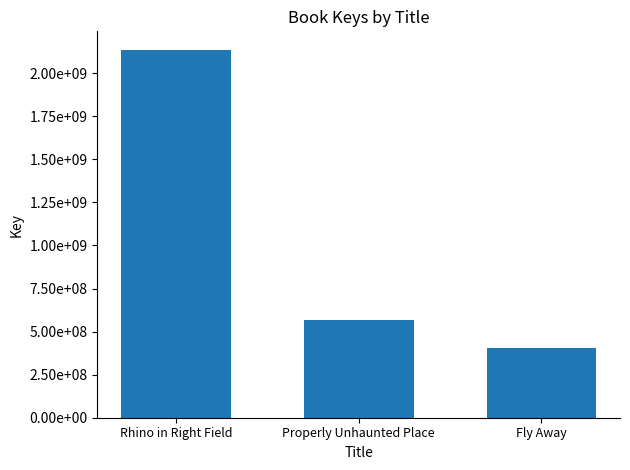

Are the bars horizontal?

No